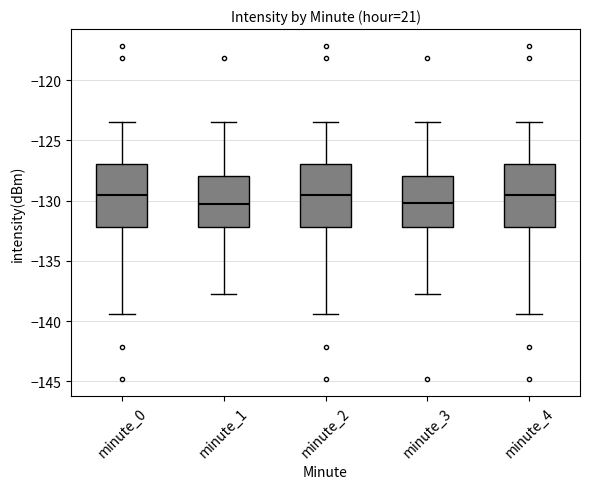

Reading left to right, transcribe this box plot: for each box, give where its median line is, the range the box spans, and where its two whiskers end, as read against the y-axis. The values are not printed on the chart, so give them approximately, as read against the axis.

minute_0: median -129.5, box -132.0 to -127.0, whiskers -139.5 to -123.5
minute_1: median -130.5, box -132.0 to -128.0, whiskers -137.5 to -123.5
minute_2: median -129.5, box -132.0 to -127.0, whiskers -139.5 to -123.5
minute_3: median -130.0, box -132.0 to -128.0, whiskers -137.5 to -123.5
minute_4: median -129.5, box -132.0 to -127.0, whiskers -139.5 to -123.5